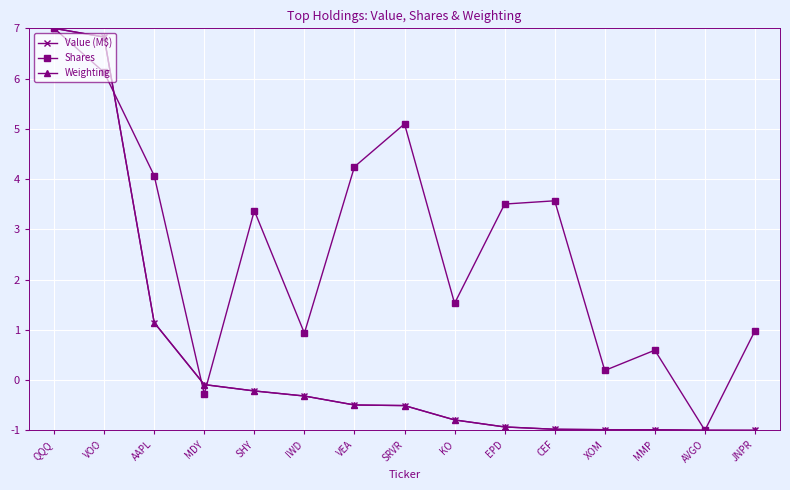

At how many categories does at least one series exceed 0?

13